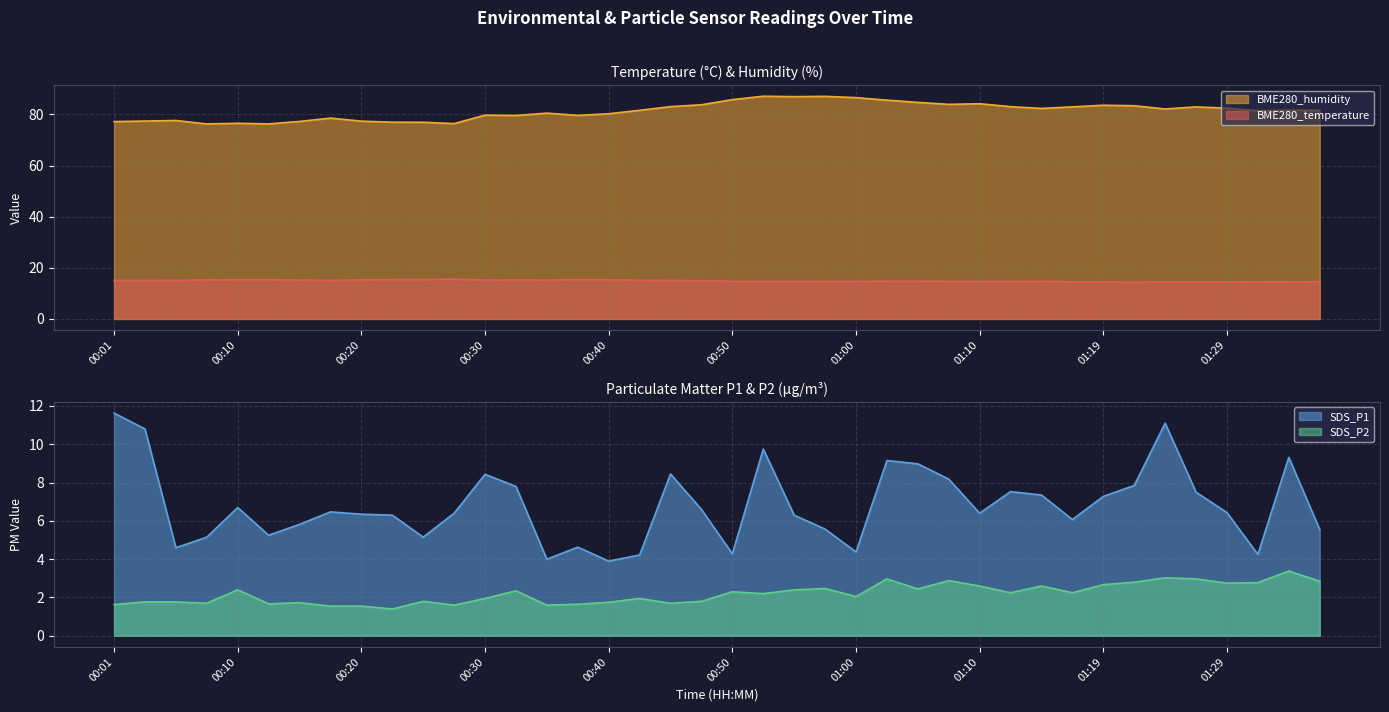

What is the total value across all series at 01:22?

108.4